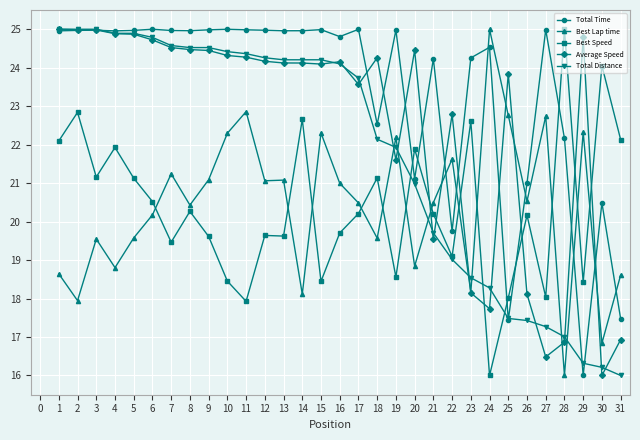

What is the value of the Average Speed point at the 17th from the left?

23.6